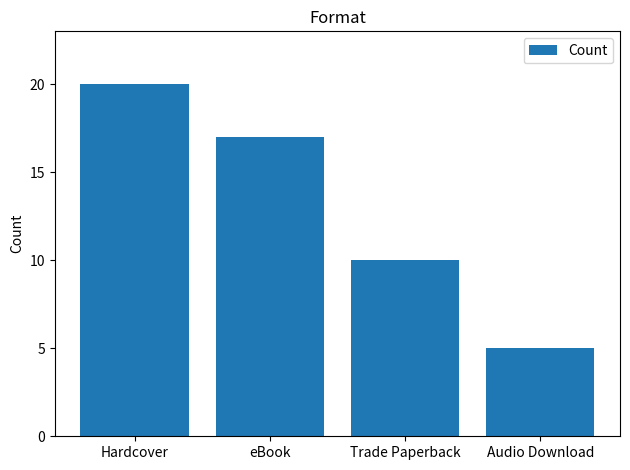

What is the average value?

13